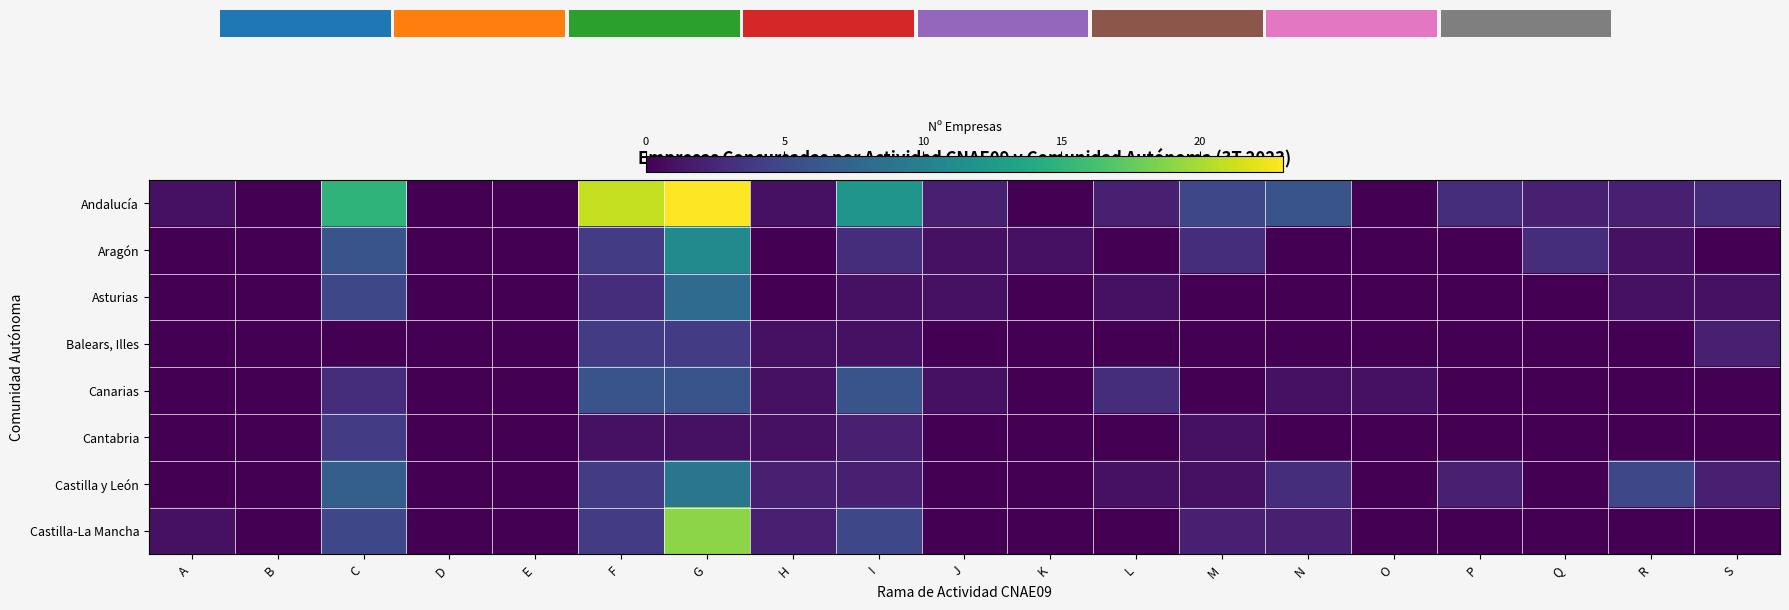

At which category does the chart reach its peak across all series?

G